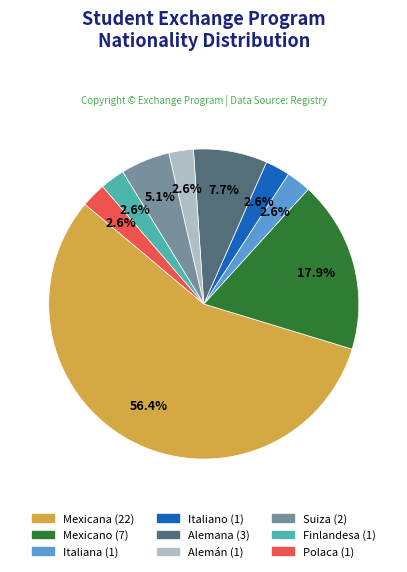

Count the number of slices in the pie.

9